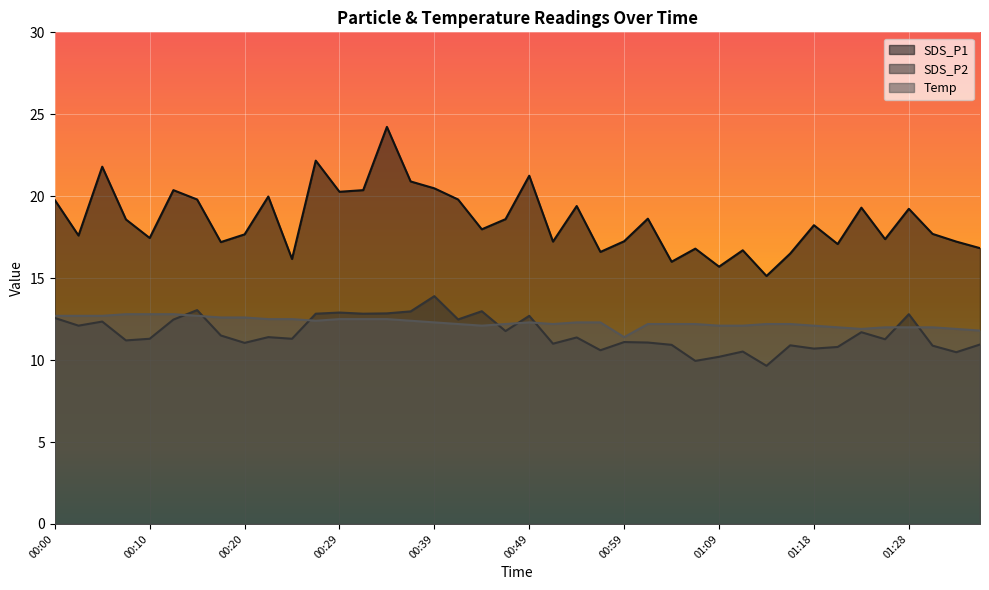

Is it true that Temp equals 22.3 at 00:15?

False